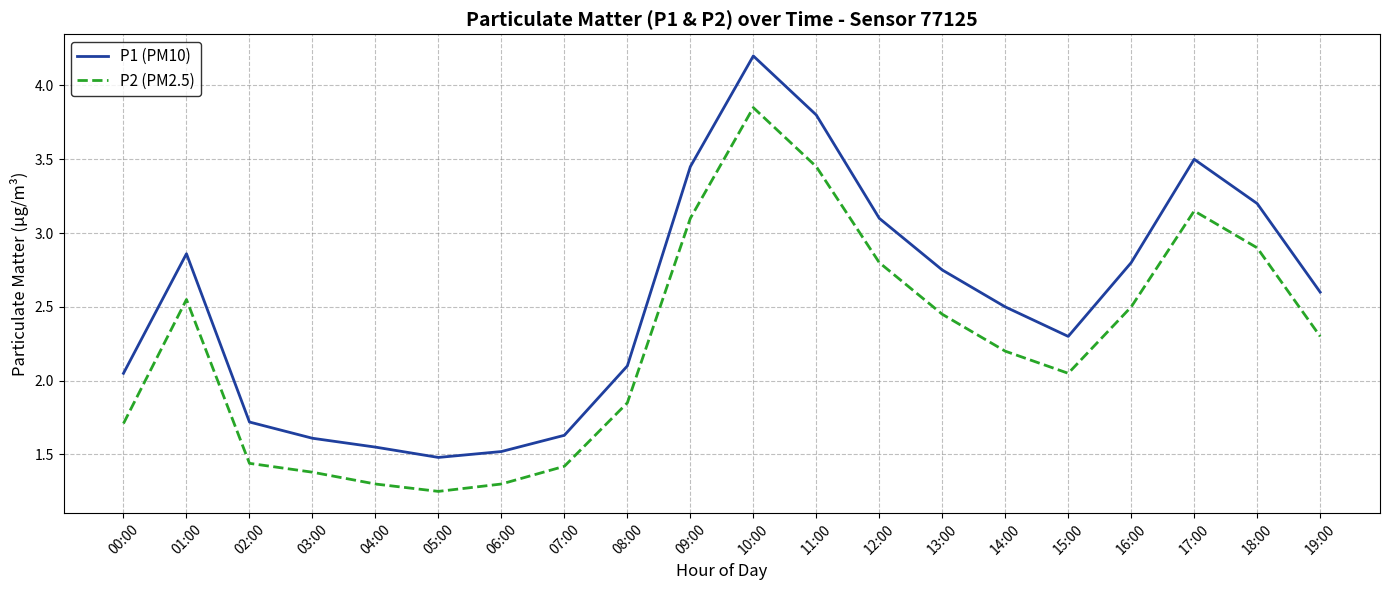

At which label does P2 (PM2.5) reach its peak?

10:00